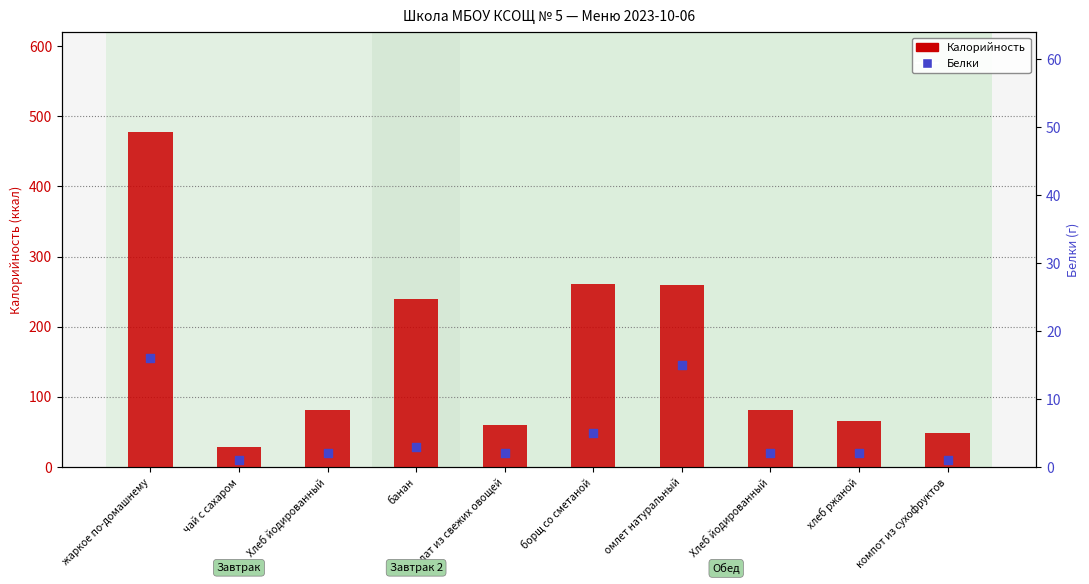

What are all the series names shown in the legend?

Калорийность, Белки